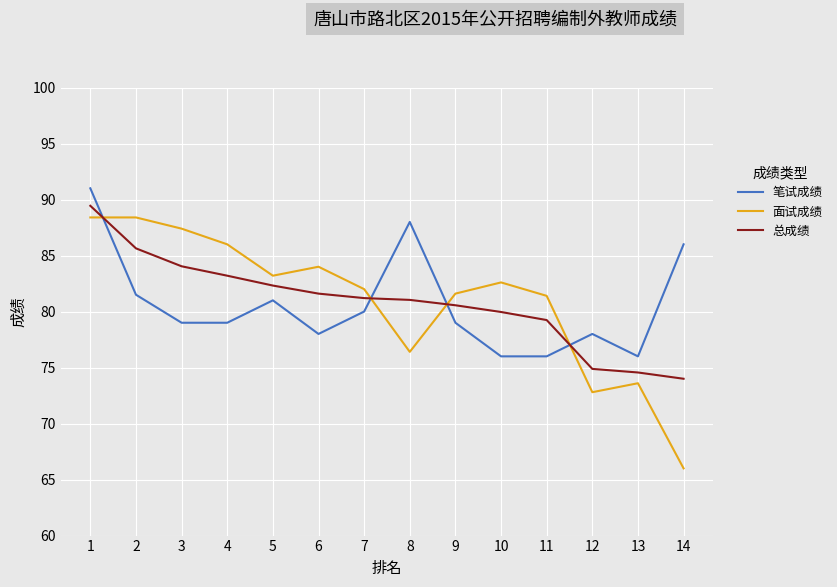

At which category is the sum across all series the highest?

1